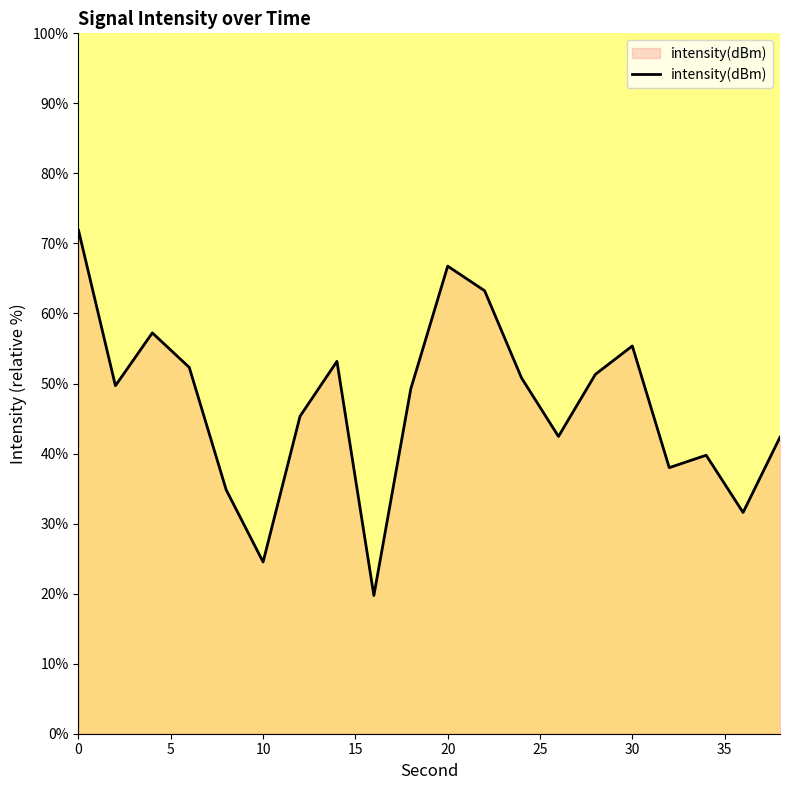

How many interior local peaks (higher than both neighbors) does the data have?

5